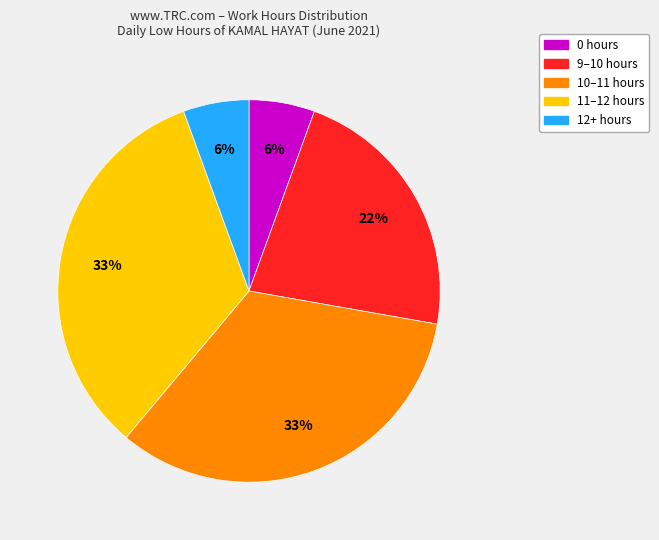

Is there a majority slice in this chart?

No